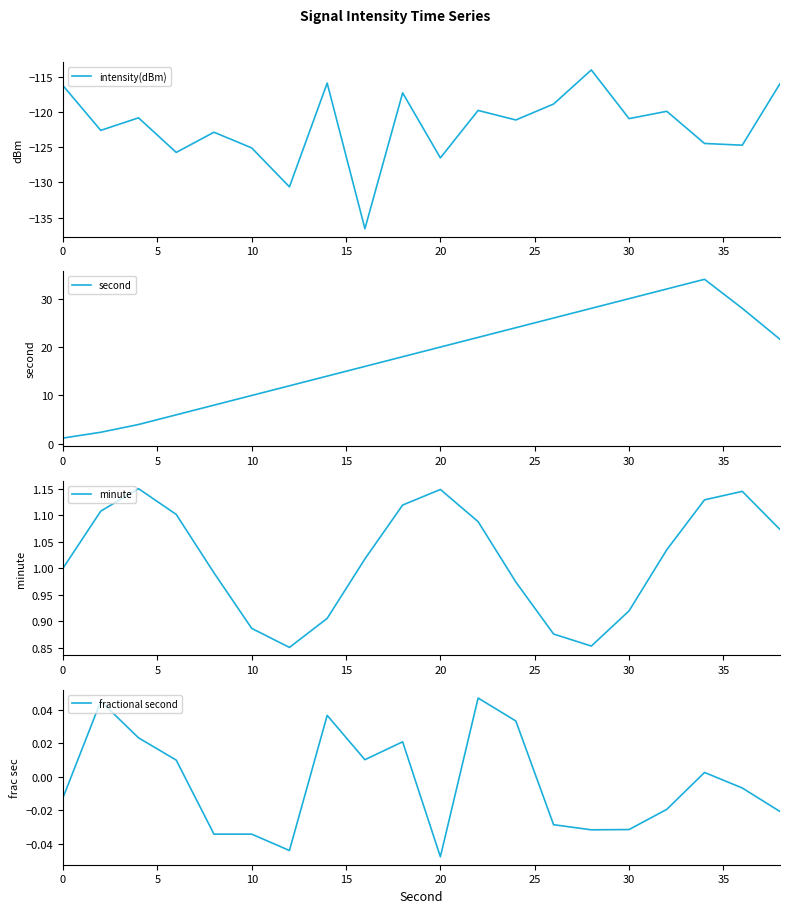

What is the minimum value shown in the chart?

-136.6